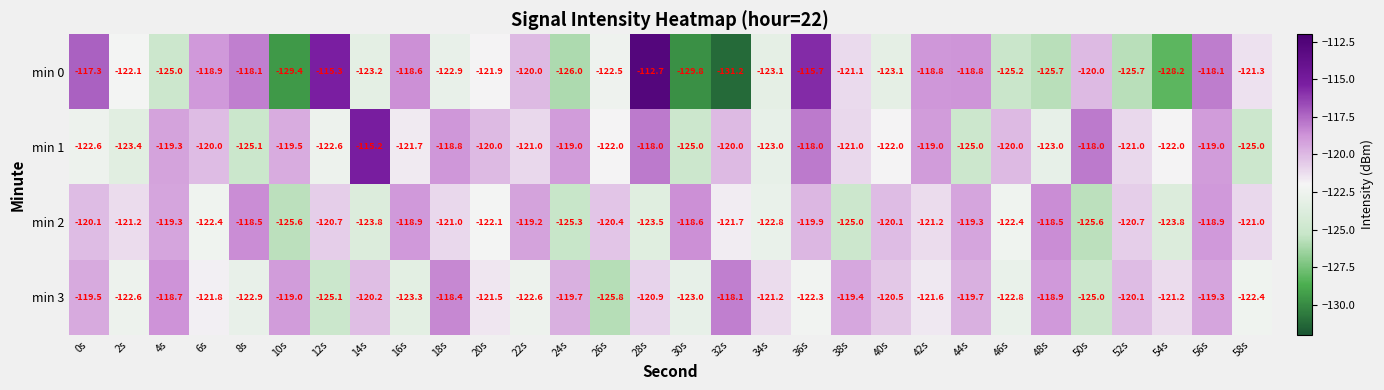

The value of min 2 at 20s is -79.5. True or false?

False